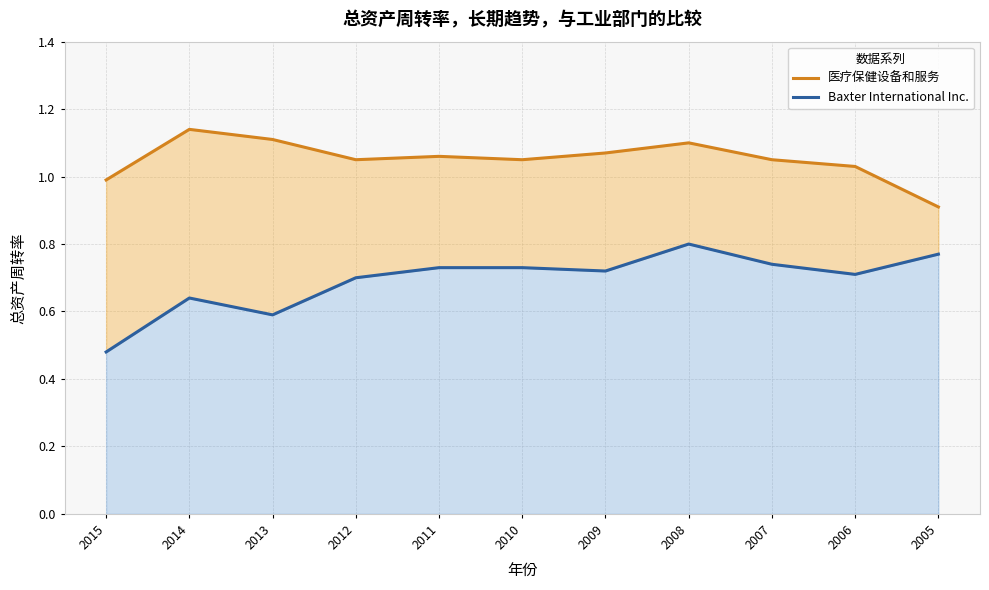

Which series has the largest range (max minus min)?

Baxter International Inc.